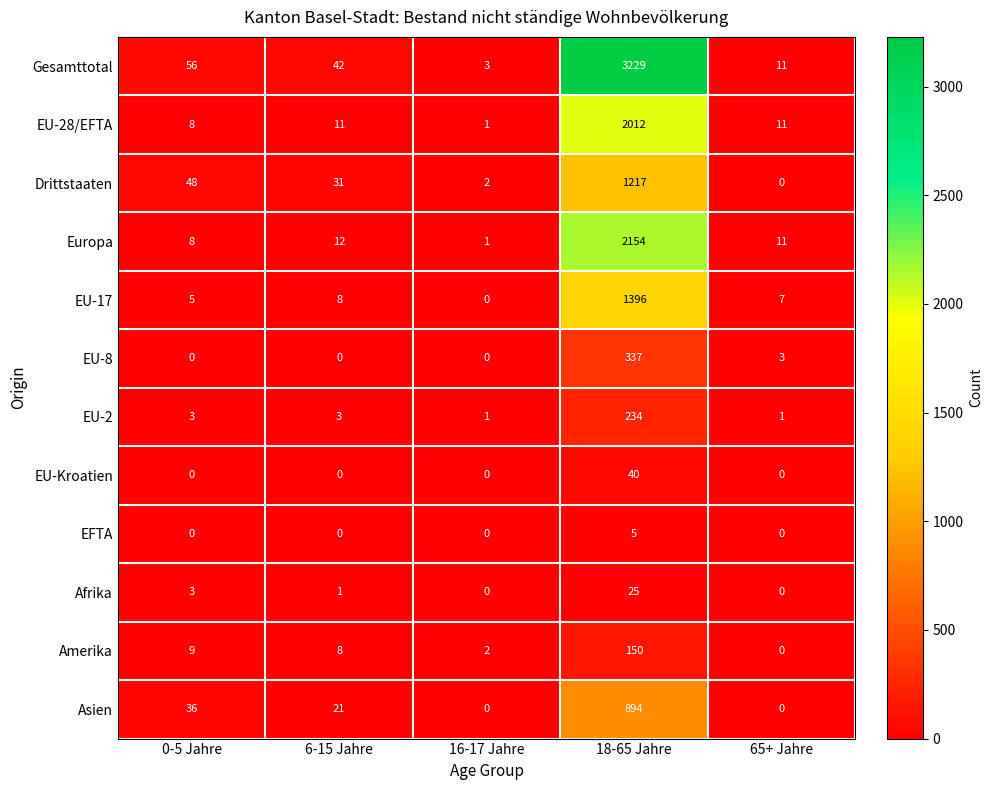

At which label is Europa closest to 1077?

6-15 Jahre